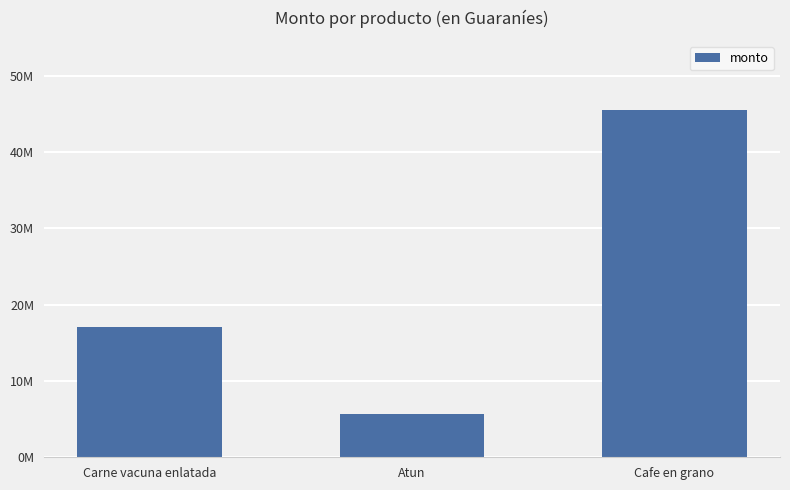

Reading left to right, extract all data points from this chart.

Carne vacuna enlatada=17415000	Atun=5805000	Cafe en grano=46280500